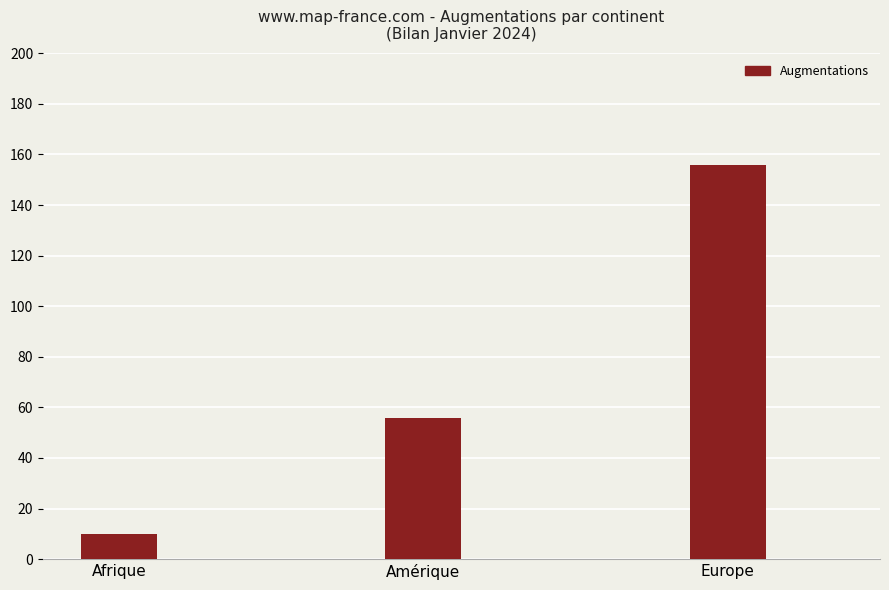

Does the chart contain any negative values?

No